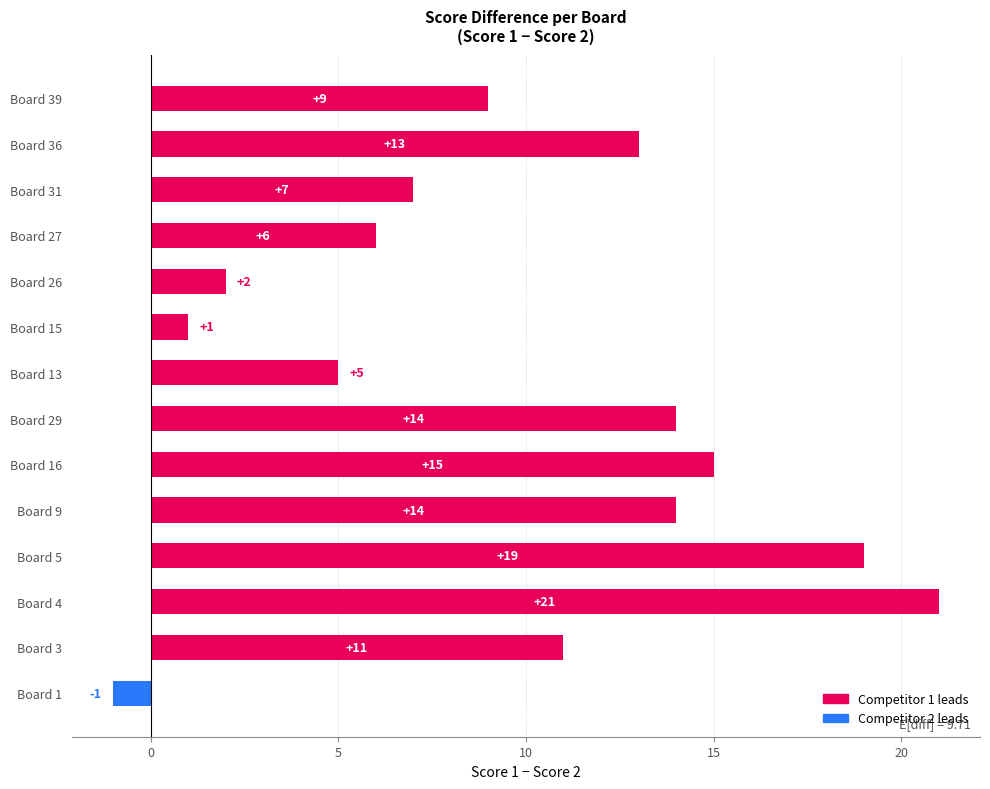

How many categories are shown in the chart?

14